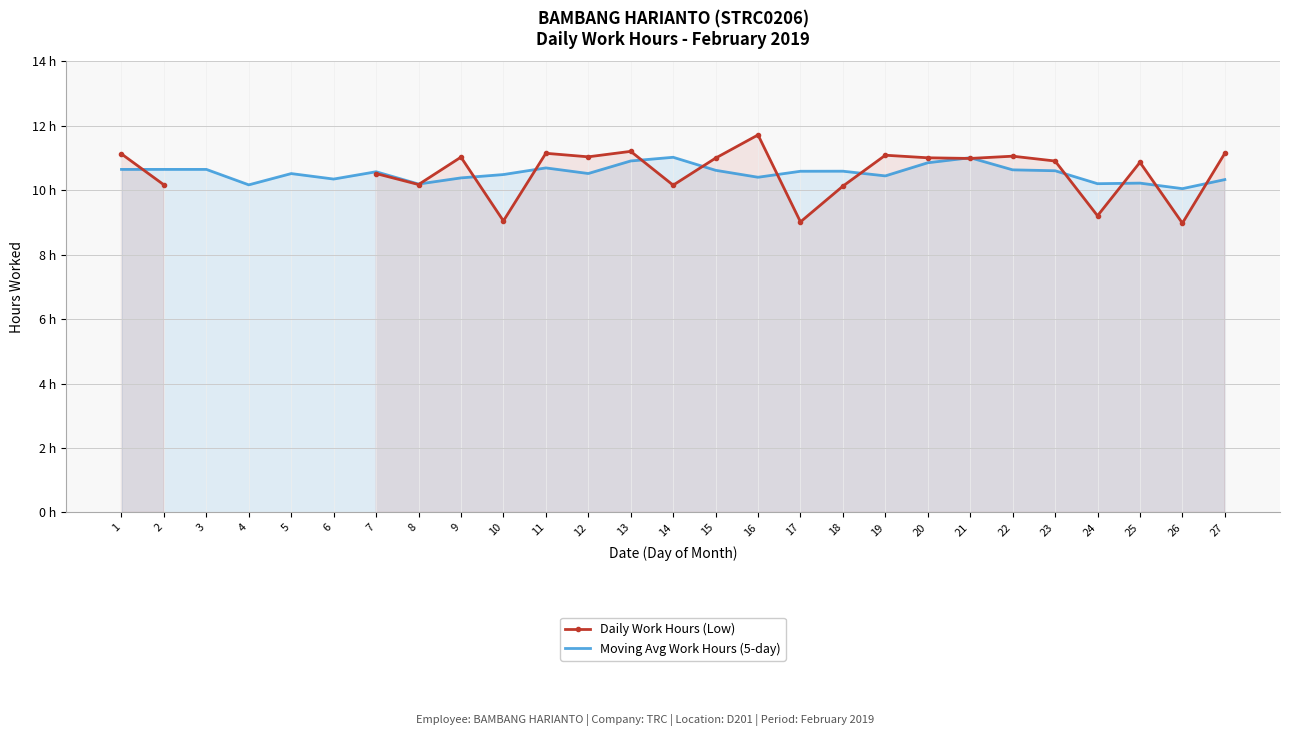

What is the value of the Moving Avg Work Hours (5-day) point at the 13th from the left?

10.9